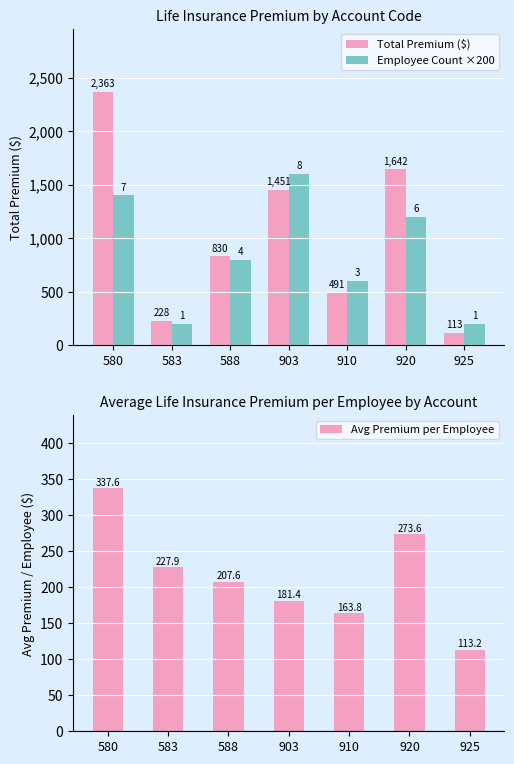

Rank the series by their average value, from lowest to highest.

Avg Premium per Employee, Employee Count ×200, Total Premium ($)